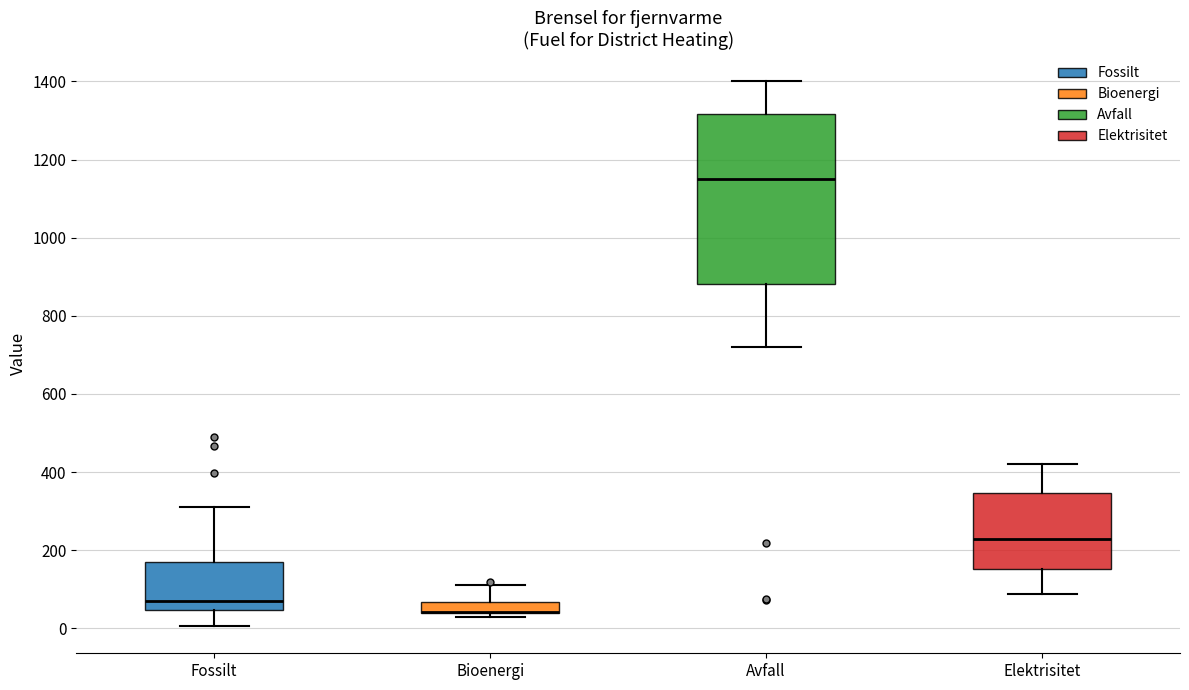

Where is the upper edge of the box for Avfall on the y-axis? The values are not printed on the chart, so give them approximately, as read against the axis.

1320